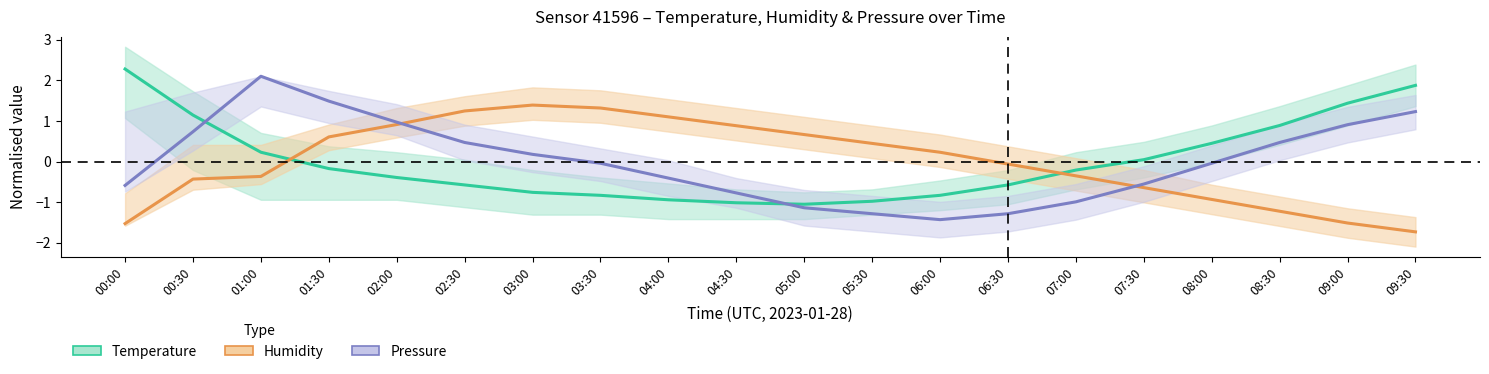

What is the value of the Temperature (norm.) point at the 17th from the left?

0.4